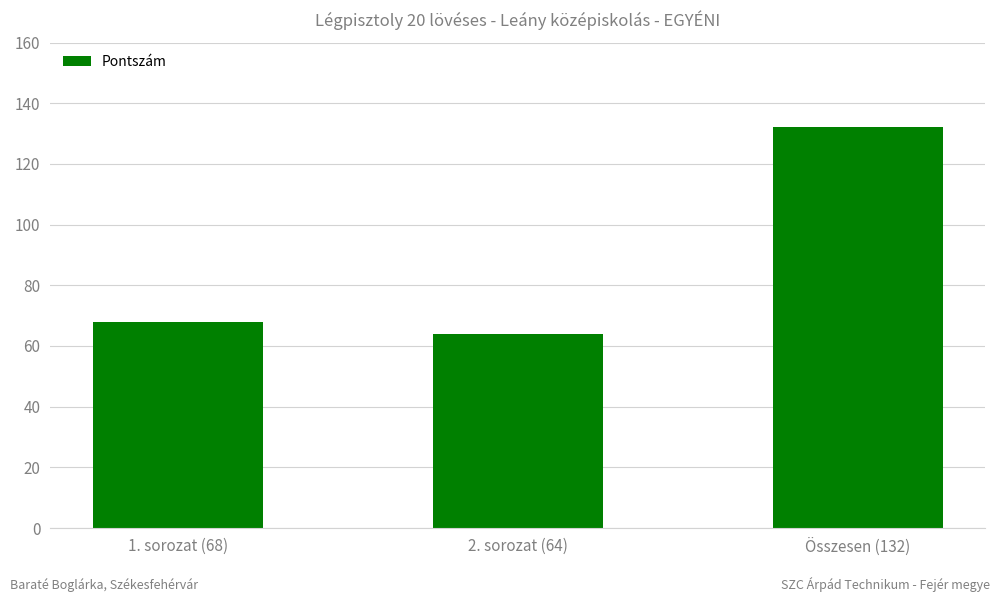

What is the maximum value shown in the chart?

132